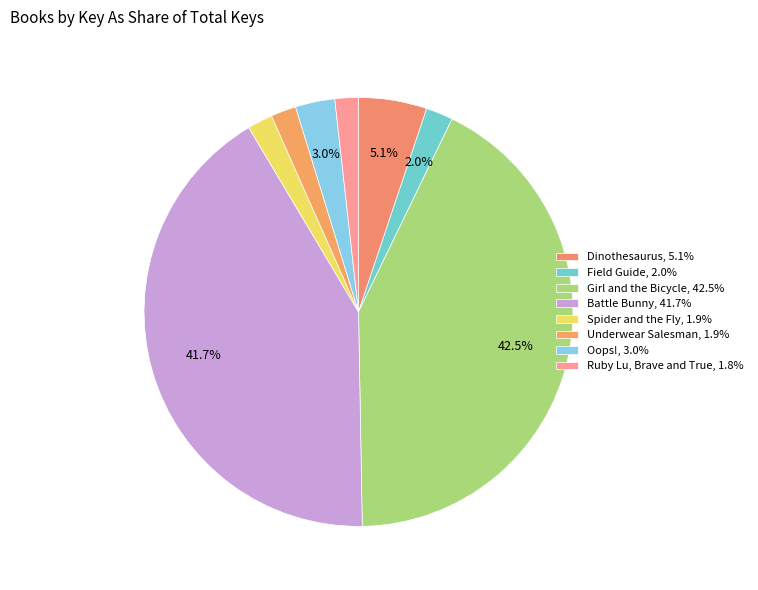

Count the number of slices in the pie.

8